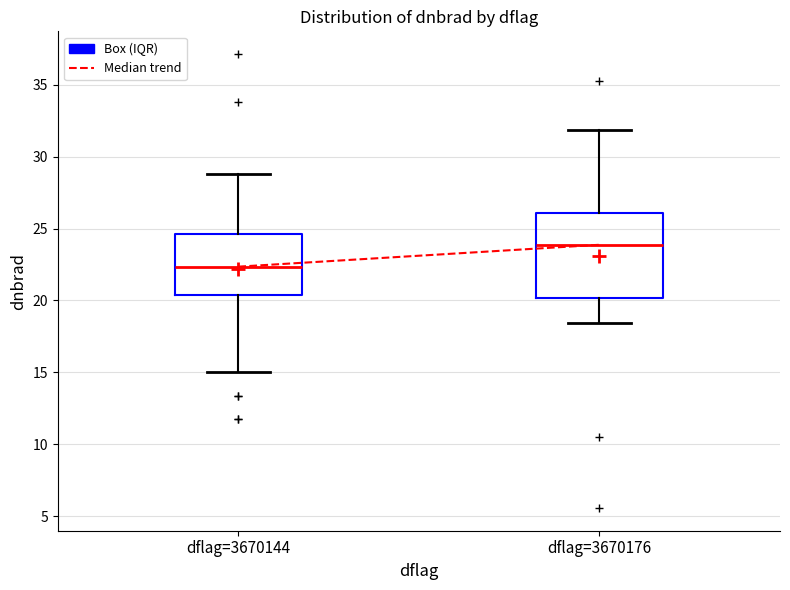

Reading left to right, transcribe this box plot: for each box, give where its median line is, the range the box spans, and where its two whiskers end, as read against the y-axis. The values are not printed on the chart, so give them approximately, as read against the axis.

dflag=3670144: median 22.5, box 20.5 to 24.5, whiskers 15.0 to 29.0
dflag=3670176: median 24.0, box 20.0 to 26.0, whiskers 18.5 to 32.0